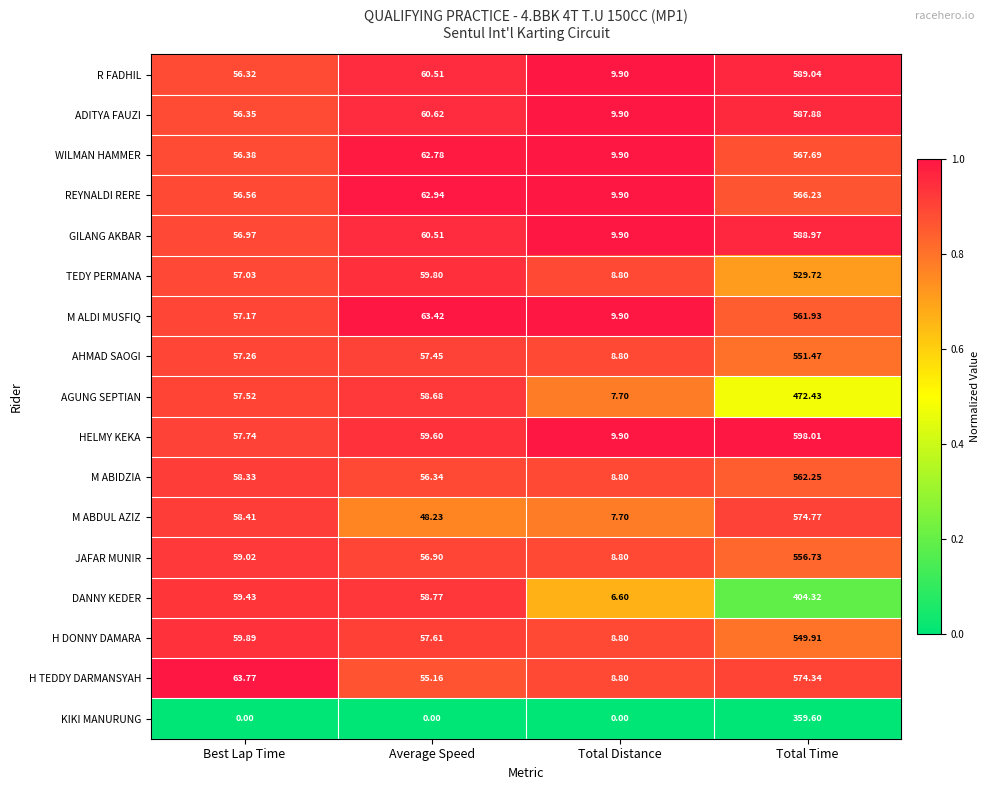

Which series has the widest spread of values?

HELMY KEKA